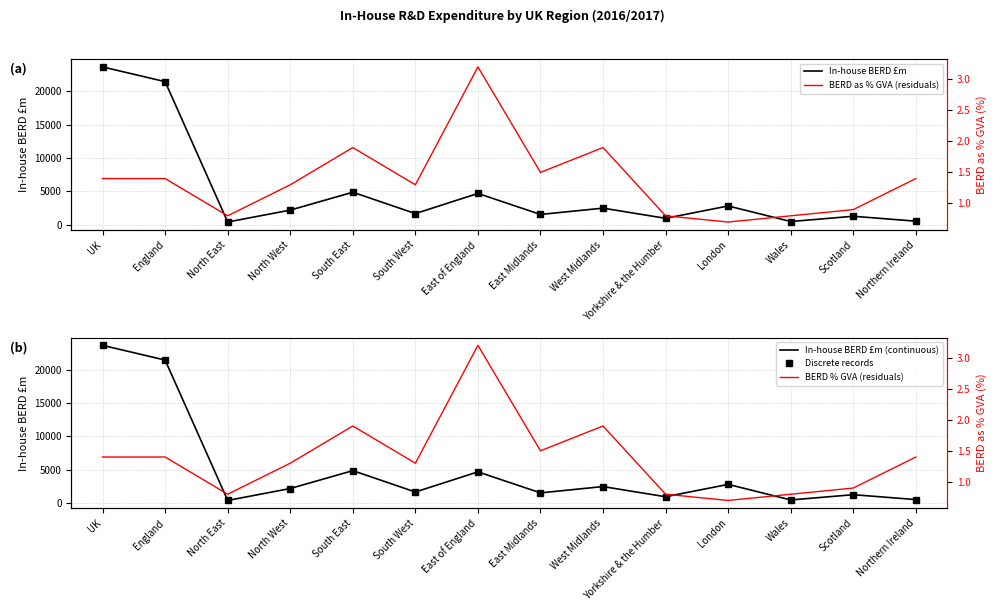

What is the value of the BERD as % GVA (residuals) point at the 8th from the left?

1.5